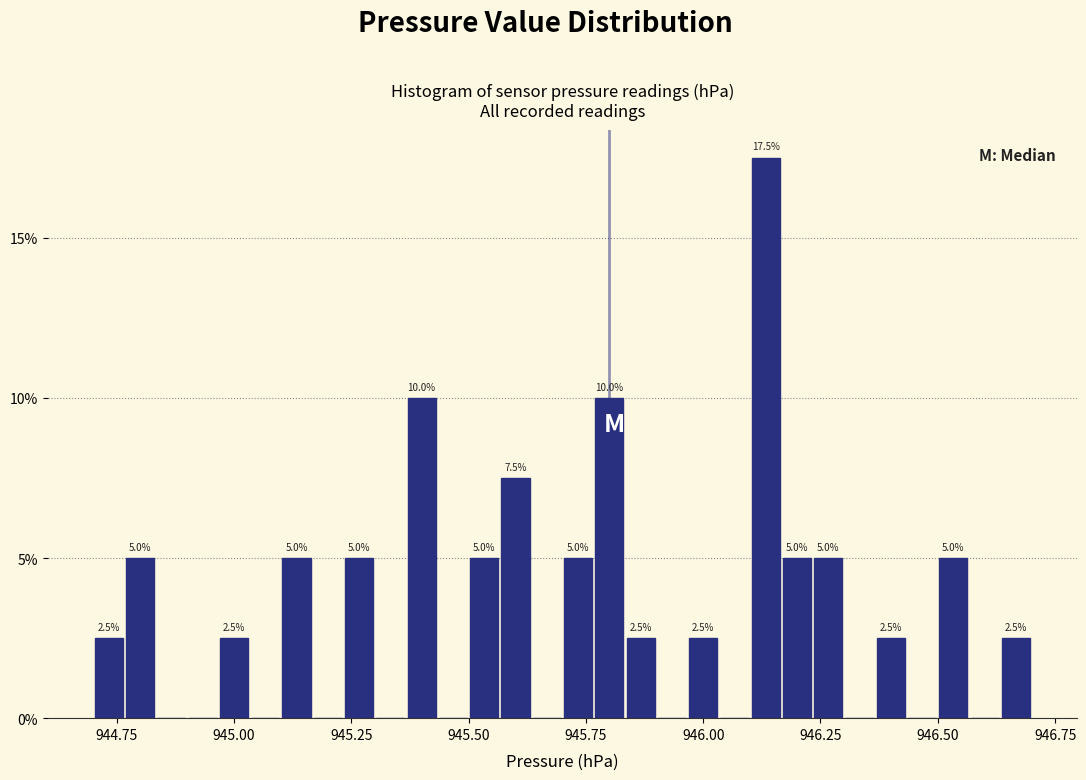

Around what value on the x-axis is the tallest bar? Give the approximate position of its centre, as read against the axis.

946.15